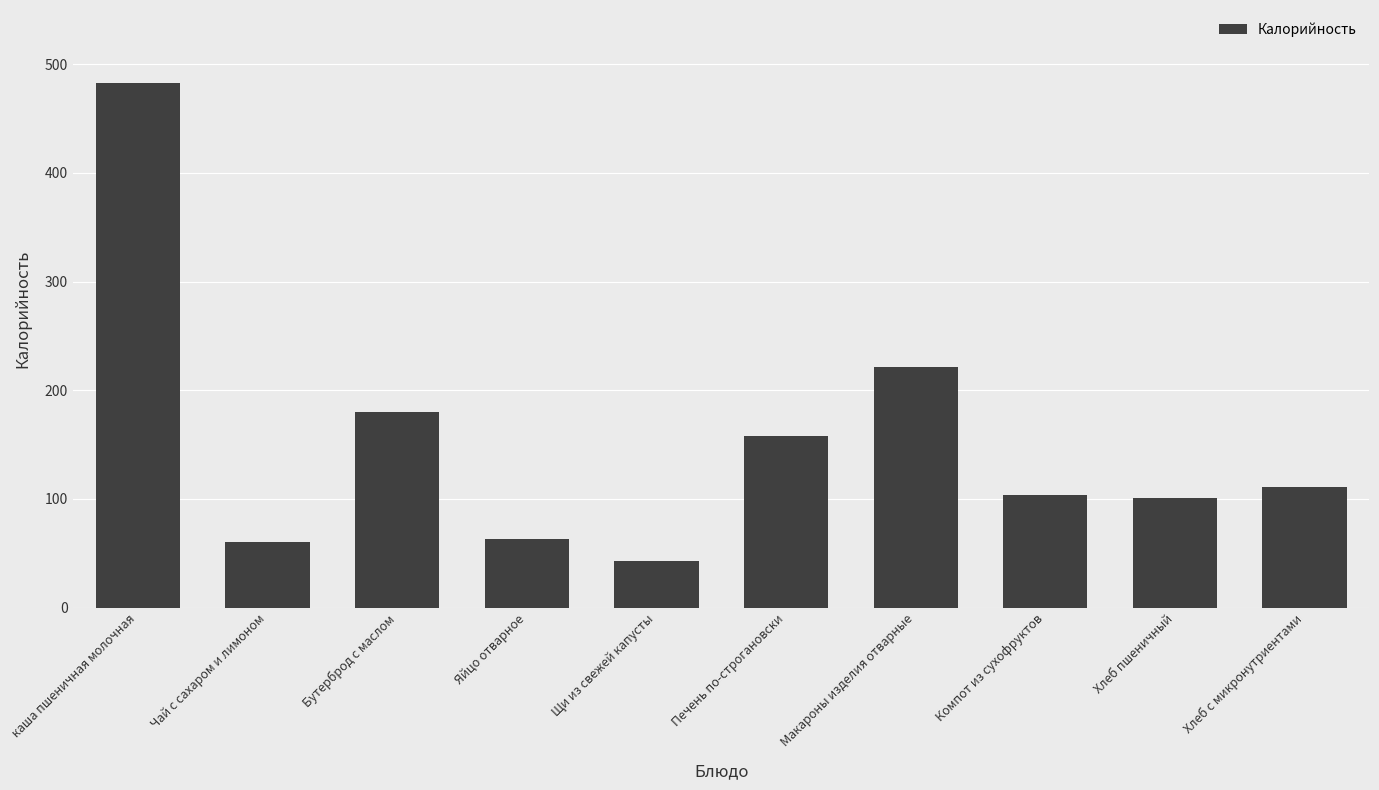

The chart shows a value of 111 at Хлеб с микронутриентами. True or false?

True